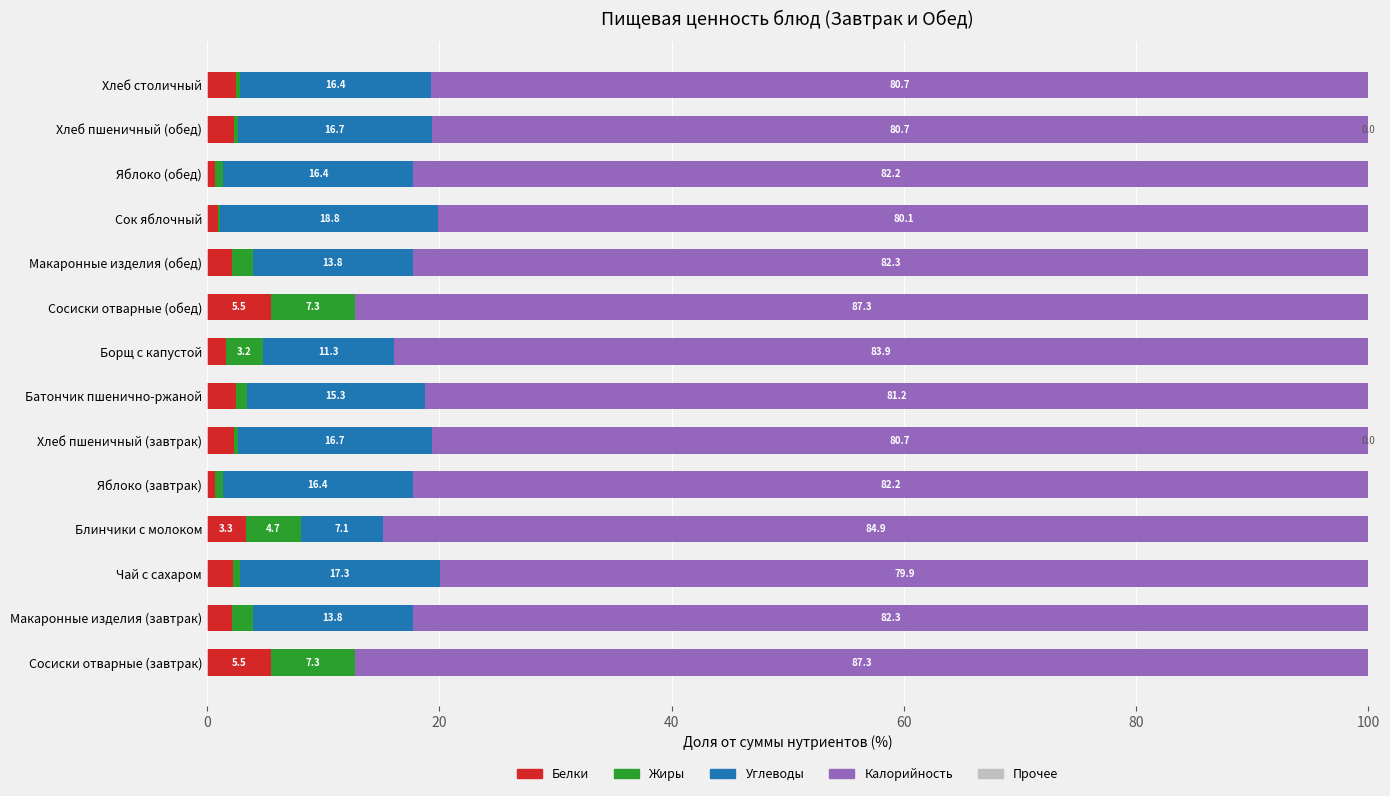

What is the value of the Жиры bar at the 3rd from the left?

0.5